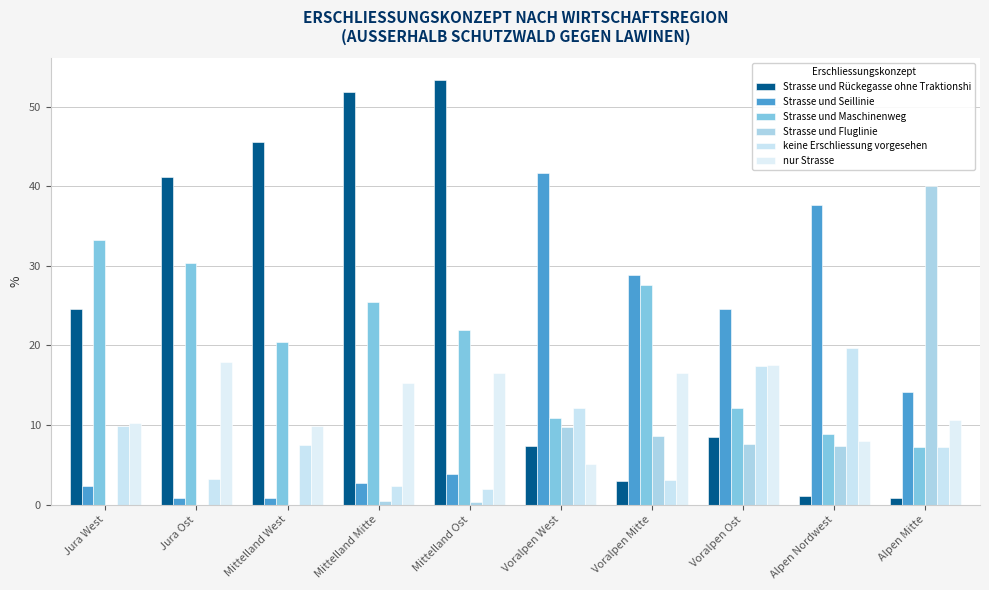

What position from the left is Jura Ost?

2